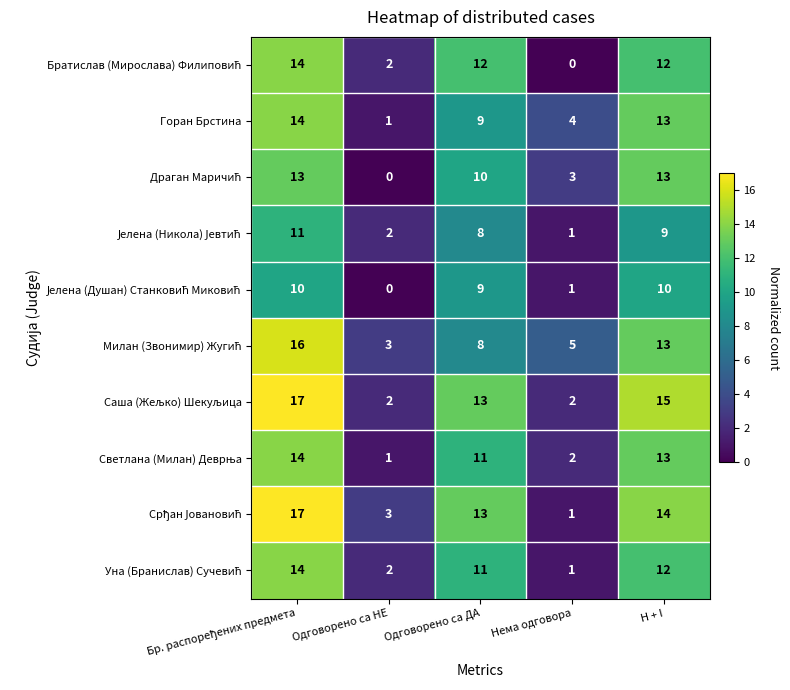

What is the spread (max minus min) of values at H + I?

6